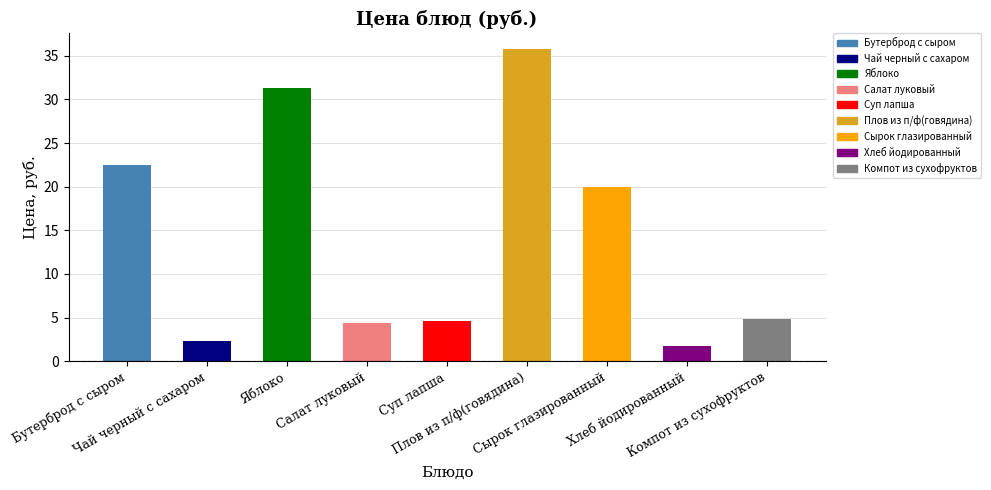

Count the number of data series in this chart.

1